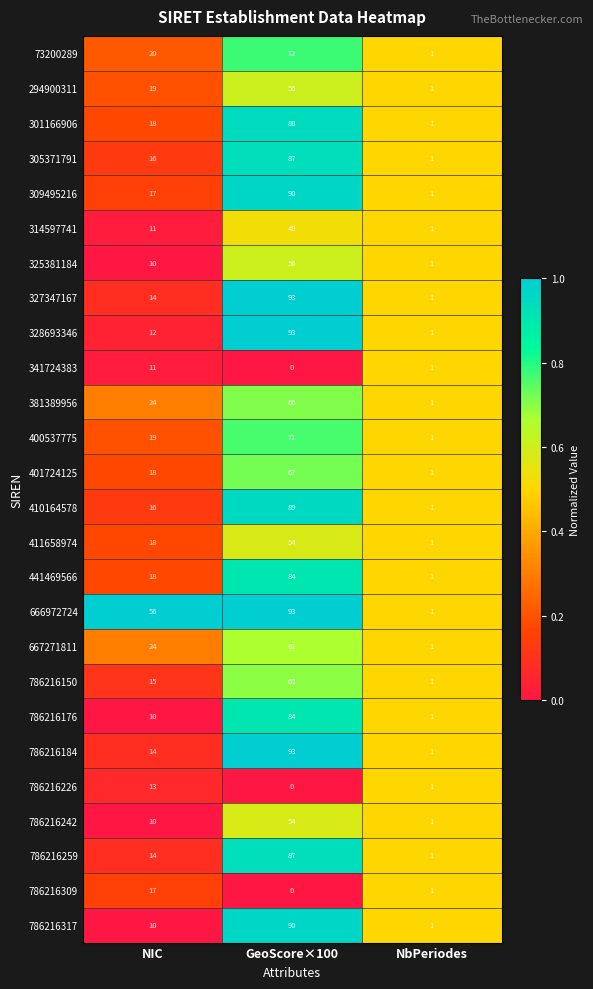

How many series are shown in this chart?

26